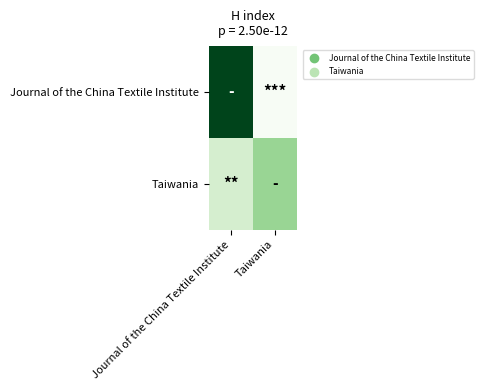

Reading left to right, extract all data points from this chart.

Journal of the China Textile Institute: Journal of the China Textile Institute=100	Taiwania=4
Taiwania: Journal of the China Textile Institute=22	Taiwania=42